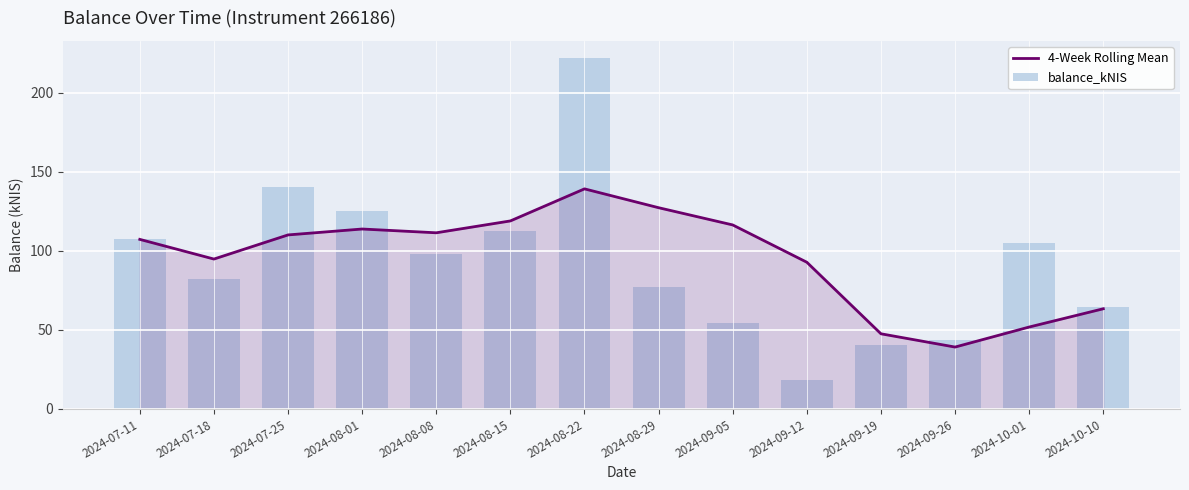

The value of balance_kNIS at 2024-09-19 is 40.7. True or false?

True